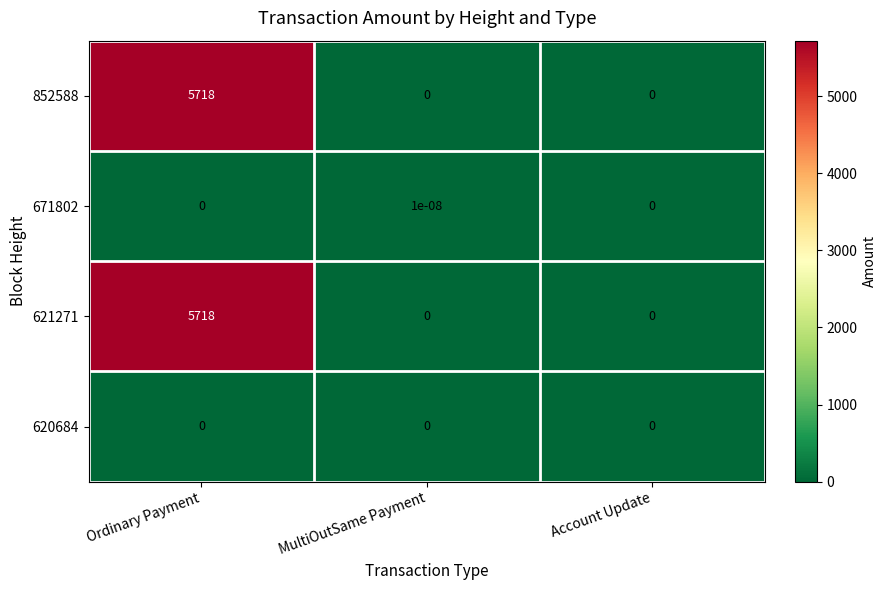

The 852588 series shows 7770.0 at Ordinary Payment. True or false?

False